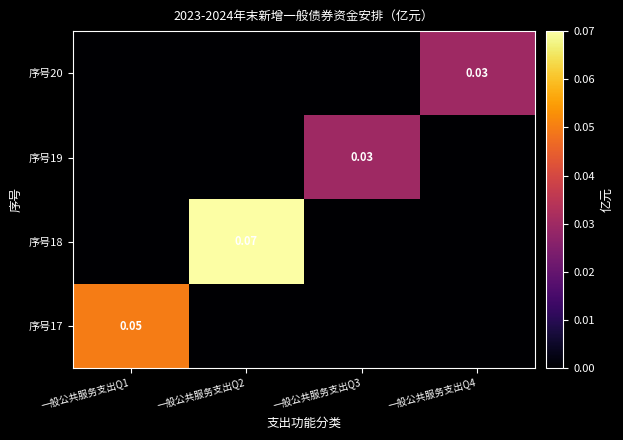

Is the value of 序号19 at 一般公共服务支出Q3 greater than the value of 序号20 at 一般公共服务支出Q1?

Yes